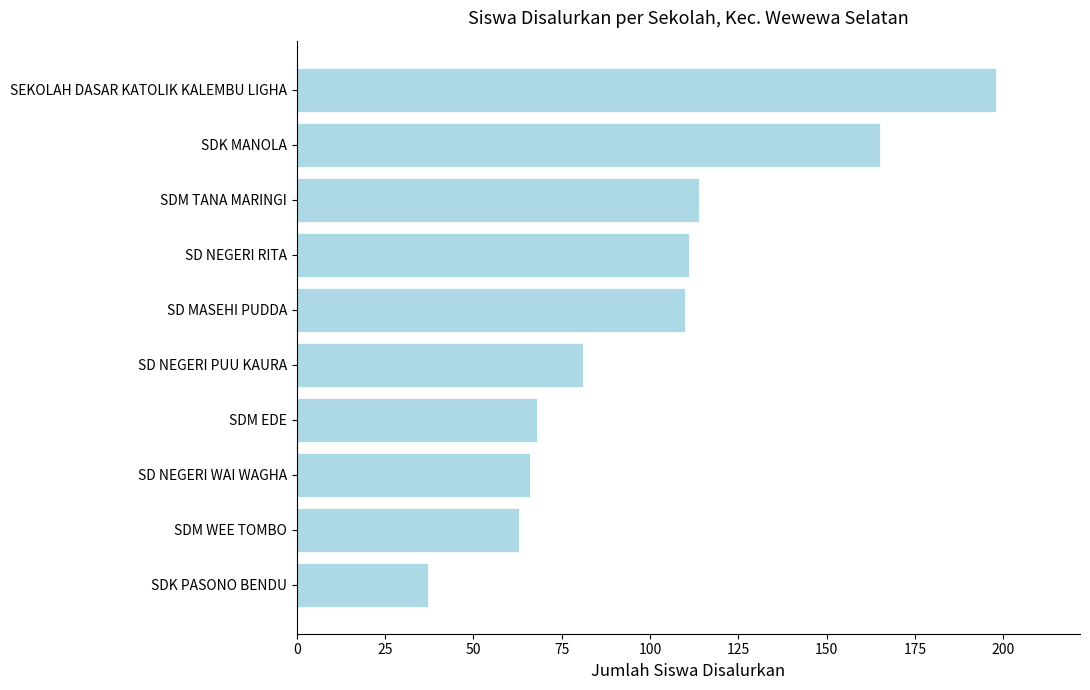

What is the minimum value shown in the chart?

37